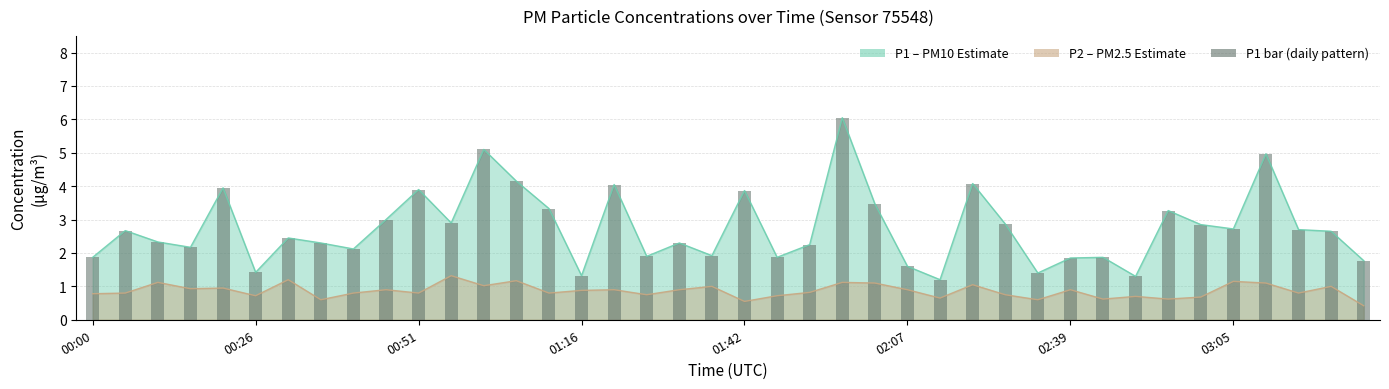

Reading left to right, extract all data points from this chart.

1.9	2.7	2.3	2.2	4.0	1.4	2.5	2.3	2.1	3.0	3.9	2.9	5.1	4.2	3.3	1.3	4.0	1.9	2.3	1.9	3.9	1.9	2.2	6.0	3.5	1.6	1.2	4.1	2.9	1.4	1.9	1.9	1.3	3.3	2.9	2.7	5.0	2.7	2.6	1.8